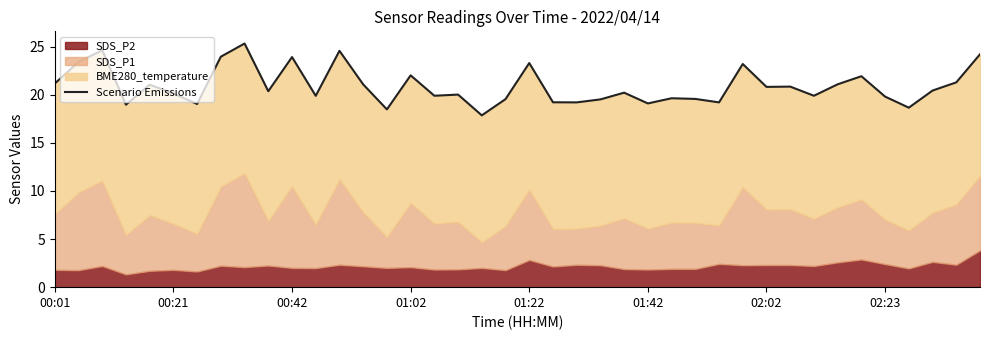

What is the sum of all values?

836.5